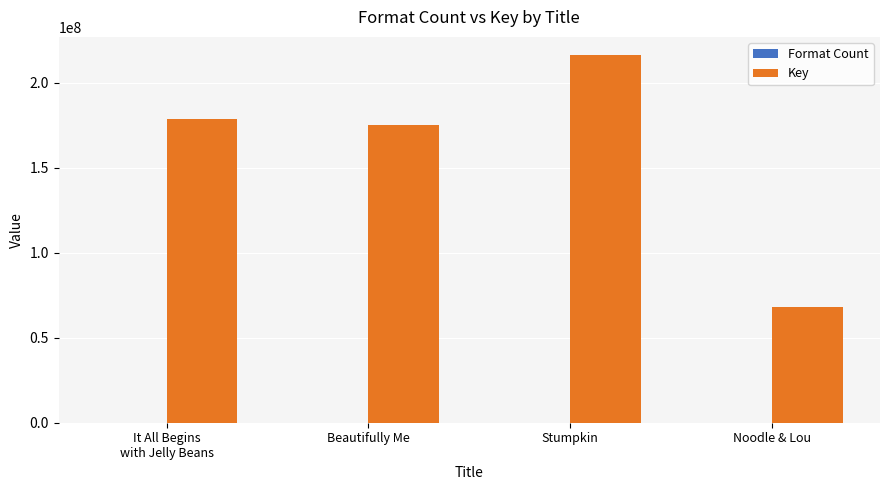

The Key series shows 216188620 at Stumpkin. True or false?

True